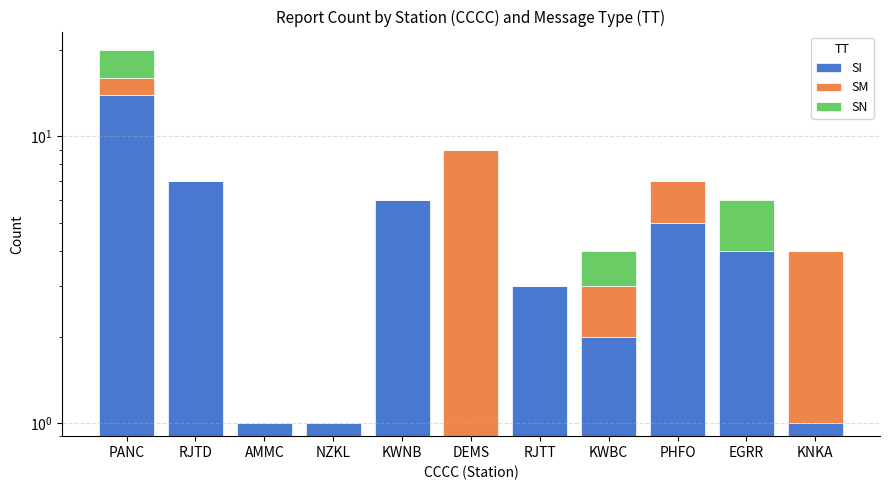

At how many categories does at least one series exceed 0?

11